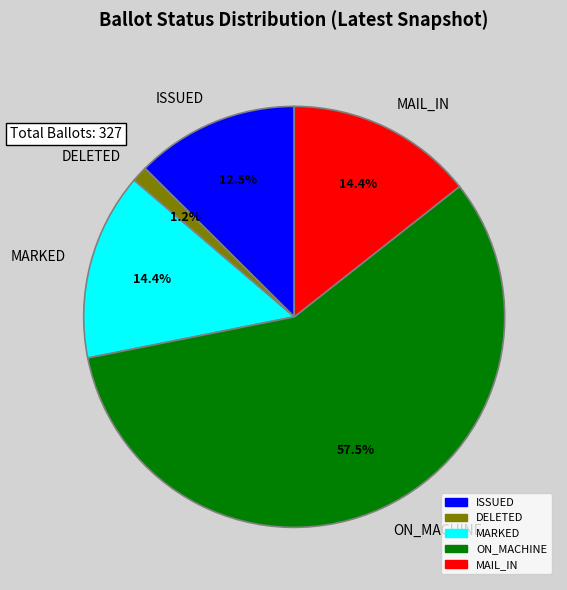

To the nearest percent, what is the average slice percentage?

20%